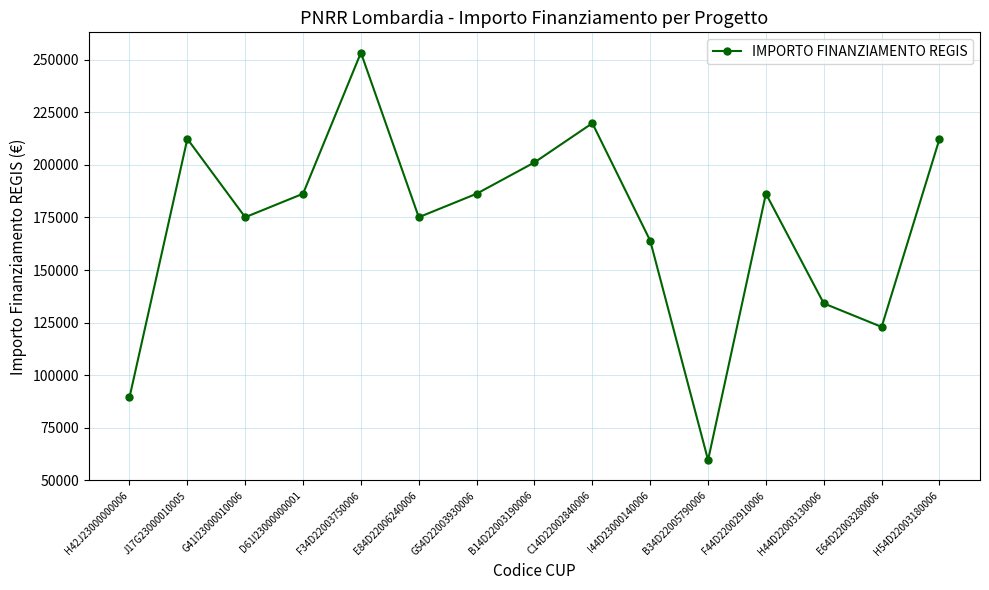

The chart shows a value of 212371.5 at J17G23000010005. True or false?

True